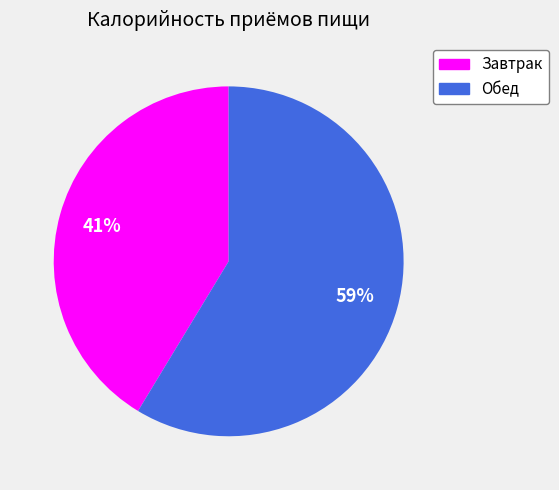

Is the sum of Завтрак and Обед greater than half?

Yes